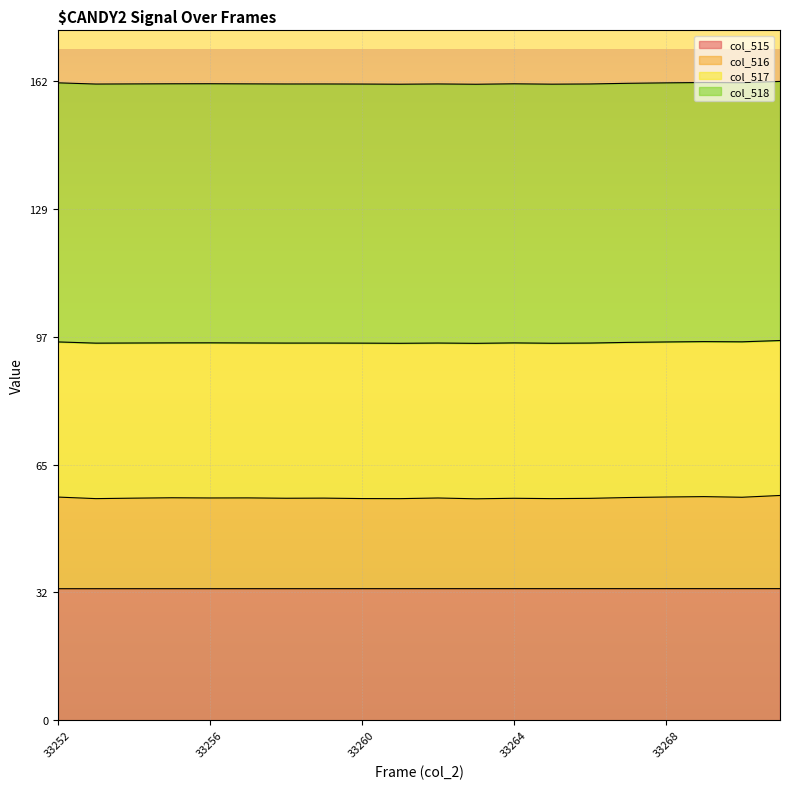

What is the value of the col_516 point at the 7th from the left?

56.1